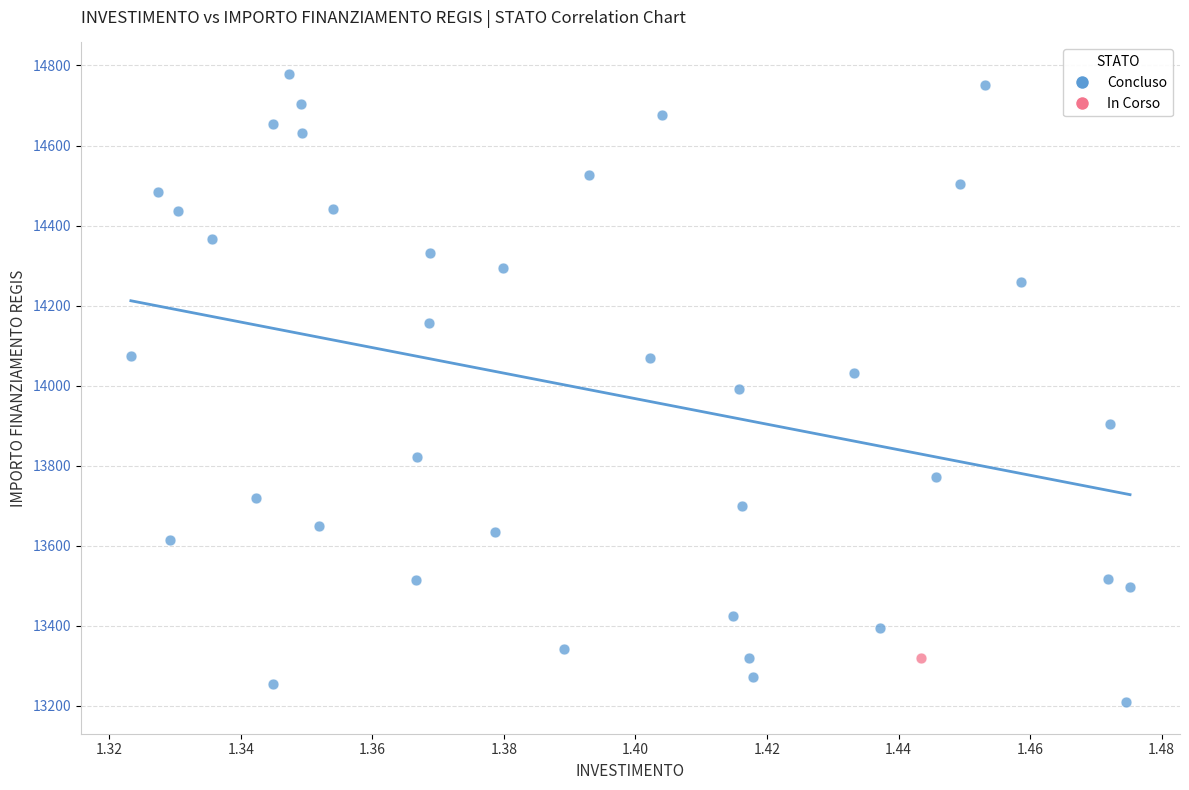

What are all the series names shown in the legend?

Concluso, In Corso